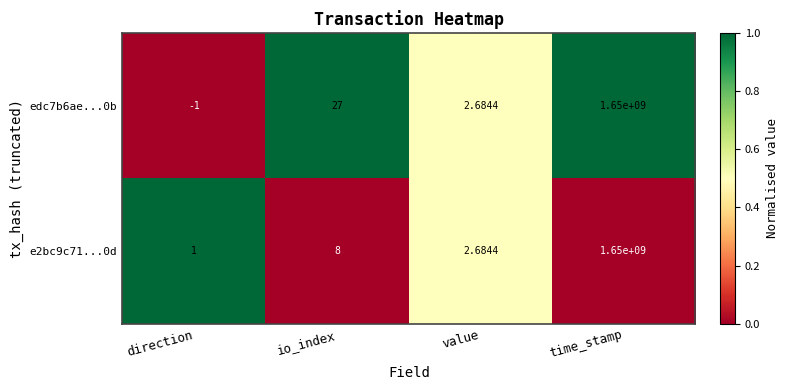

Between io_index and time_stamp, which series saw the biggest shift?

e2bc9c71...0d